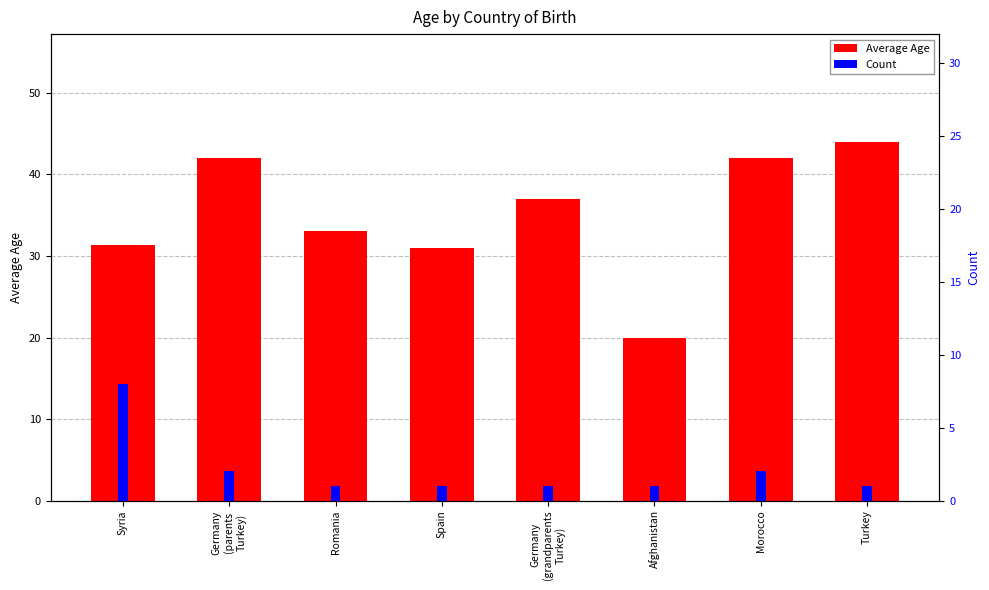

Rank the series by their maximum value, from lowest to highest.

Count, Average Age